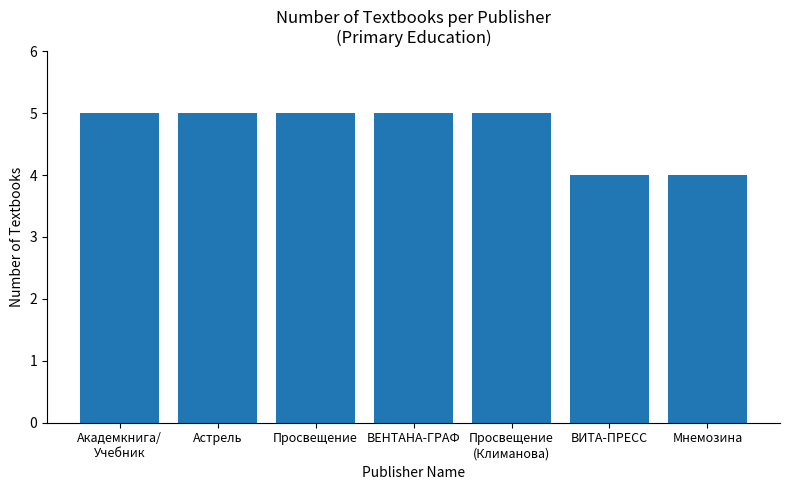

Reading left to right, extract all data points from this chart.

Академкнига/
Учебник=5	Астрель=5	Просвещение=5	ВЕНТАНА-ГРАФ=5	Просвещение
(Климанова)=5	ВИТА-ПРЕСС=4	Мнемозина=4